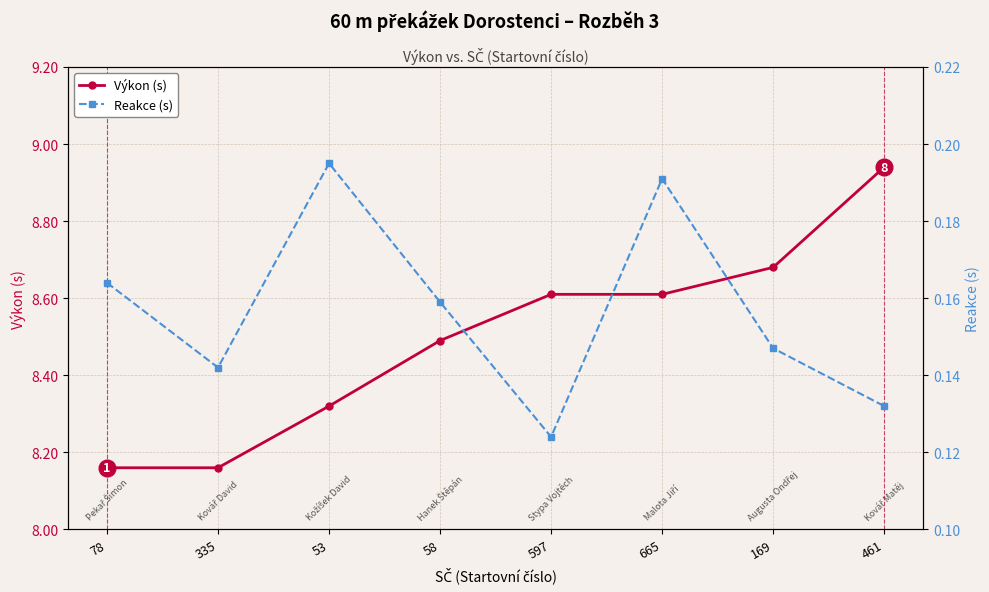

True or false: Reakce (s) has a value of 0.2 at 335.

False